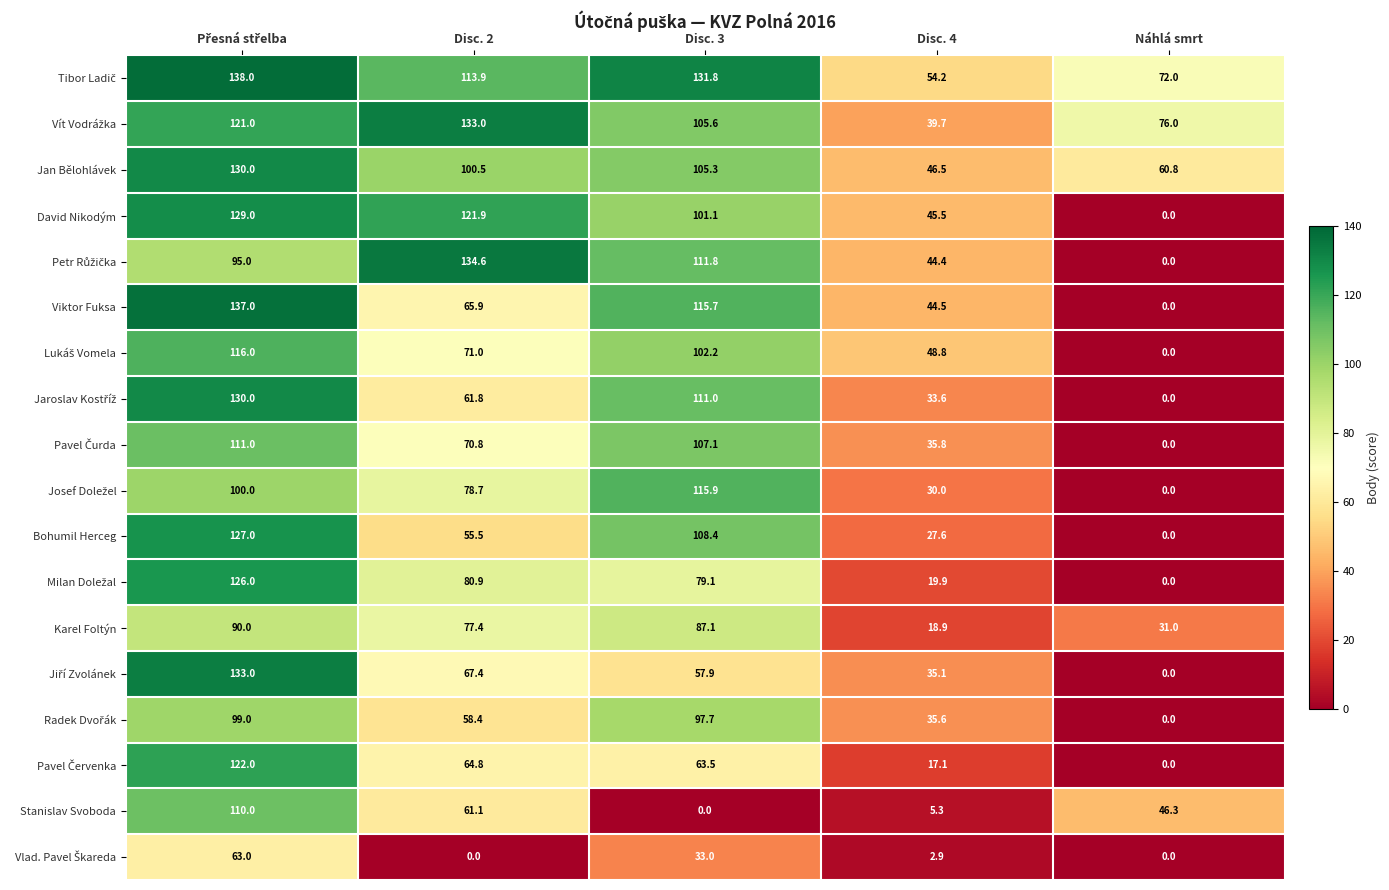

Is it true that David Nikodým equals 101.1 at Disc. 3?

True